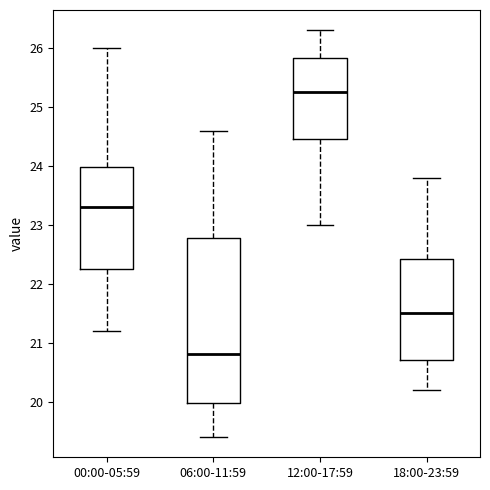

Reading left to right, read every box against the y-axis: the position of its median line, the range the box covers, and the ends of its whiskers. The values are not printed on the chart, so give them approximately, as read against the axis.

00:00-05:59: median 23.3, box 22.3 to 24.0, whiskers 21.2 to 26.0
06:00-11:59: median 20.8, box 20.0 to 22.8, whiskers 19.4 to 24.6
12:00-17:59: median 25.3, box 24.5 to 25.8, whiskers 23.0 to 26.3
18:00-23:59: median 21.5, box 20.7 to 22.4, whiskers 20.2 to 23.8